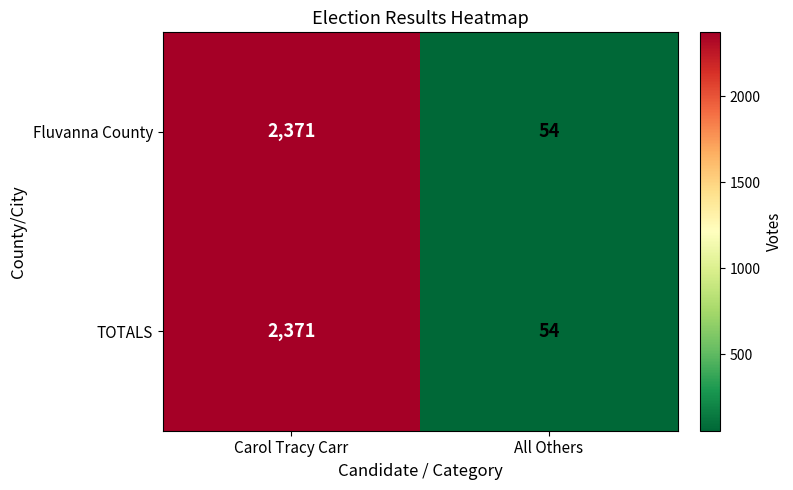

What is the sum of the TOTALS values at All Others and Carol Tracy Carr?

2425